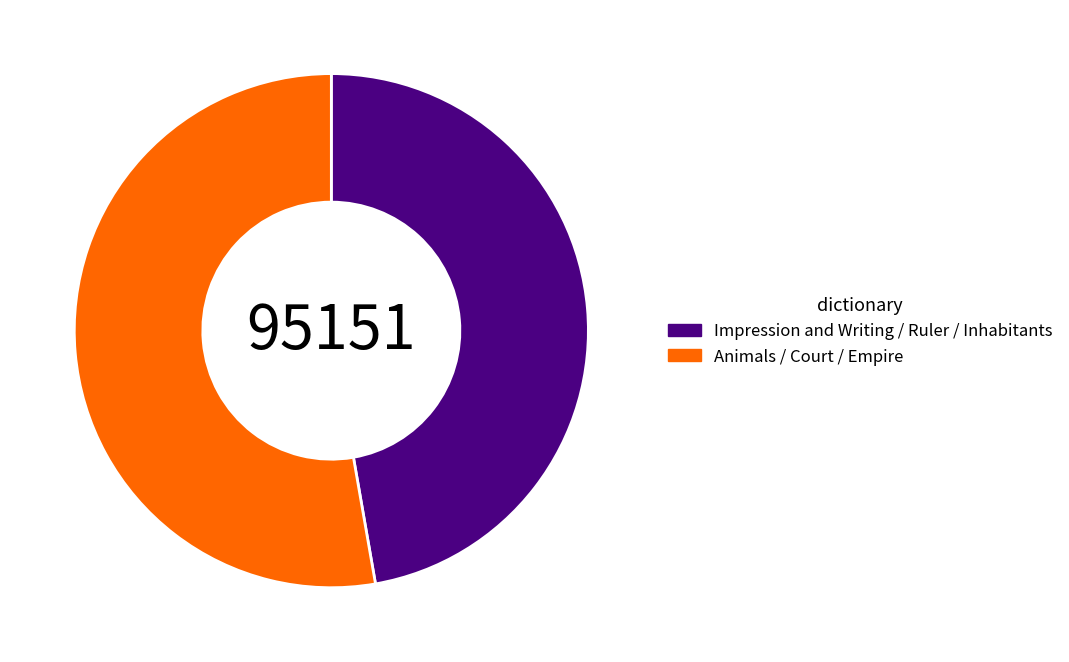

How many slices are in this pie chart?

2